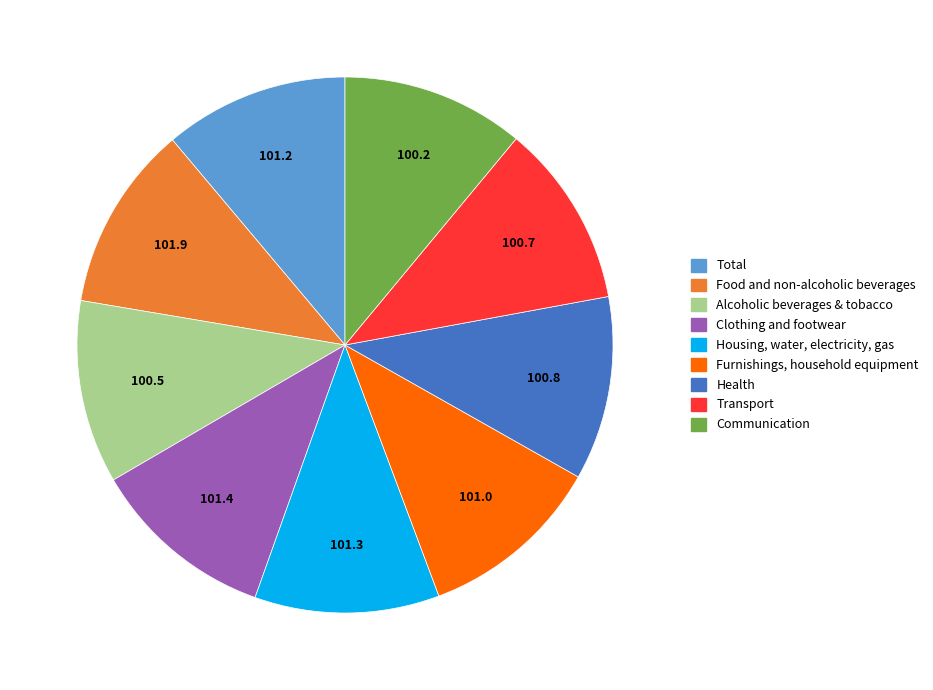

Count the number of slices in the pie.

9